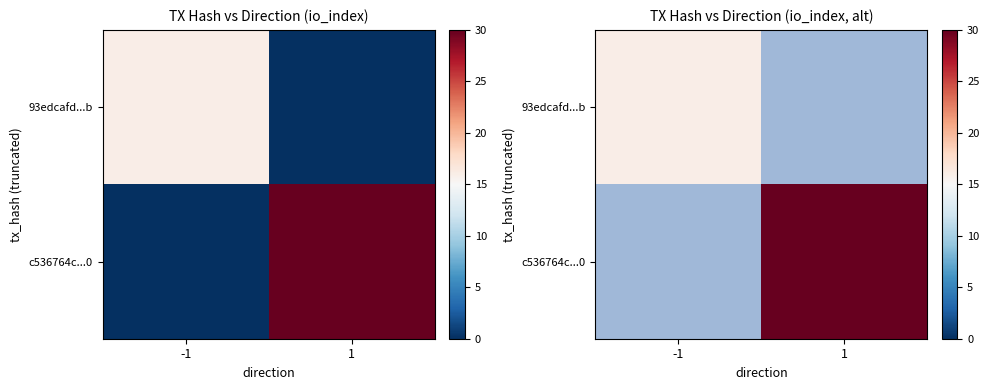

What is the difference between the c536764c...0 values at 1 and -1?

30